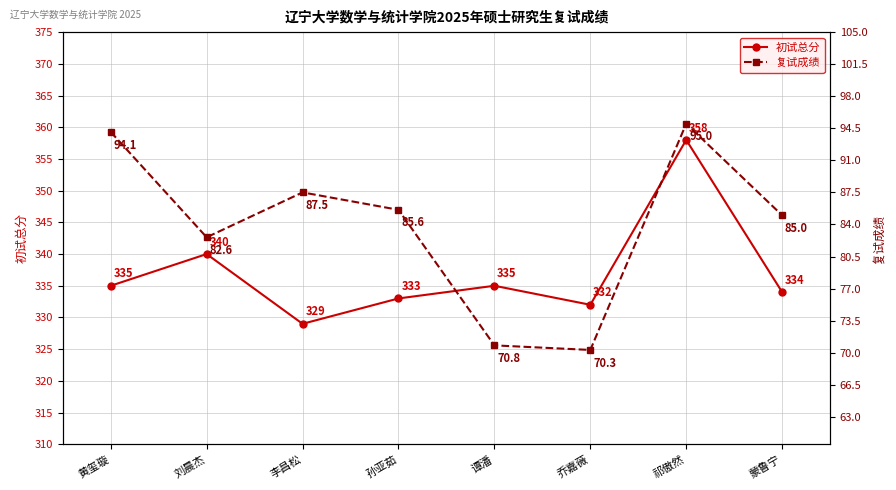

Reading left to right, list all the values displayed in this chart.

初试总分: 黄玺璇=335.0	刘晨杰=340.0	李昌松=329.0	孙亚茹=333.0	谭潘=335.0	乔嘉薇=332.0	祁傲然=358.0	蒙鲁宁=334.0
复试成绩: 黄玺璇=94.1	刘晨杰=82.6	李昌松=87.5	孙亚茹=85.6	谭潘=70.8	乔嘉薇=70.3	祁傲然=95.0	蒙鲁宁=85.0